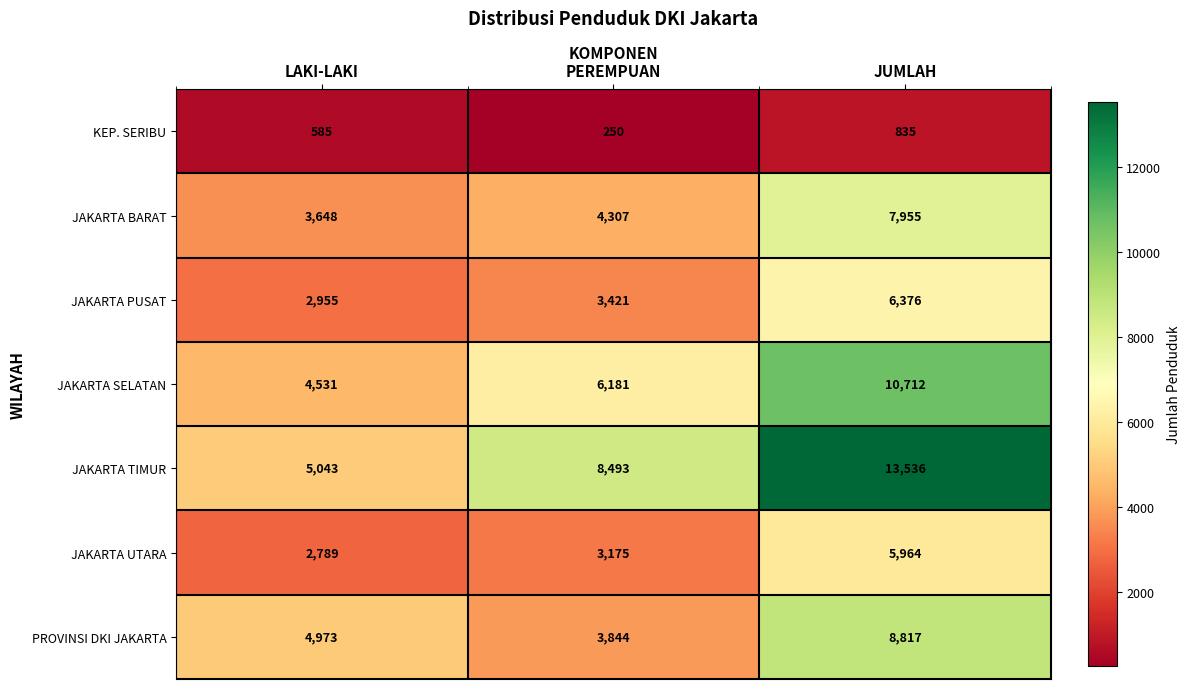

At which label does JAKARTA TIMUR reach its peak?

JUMLAH